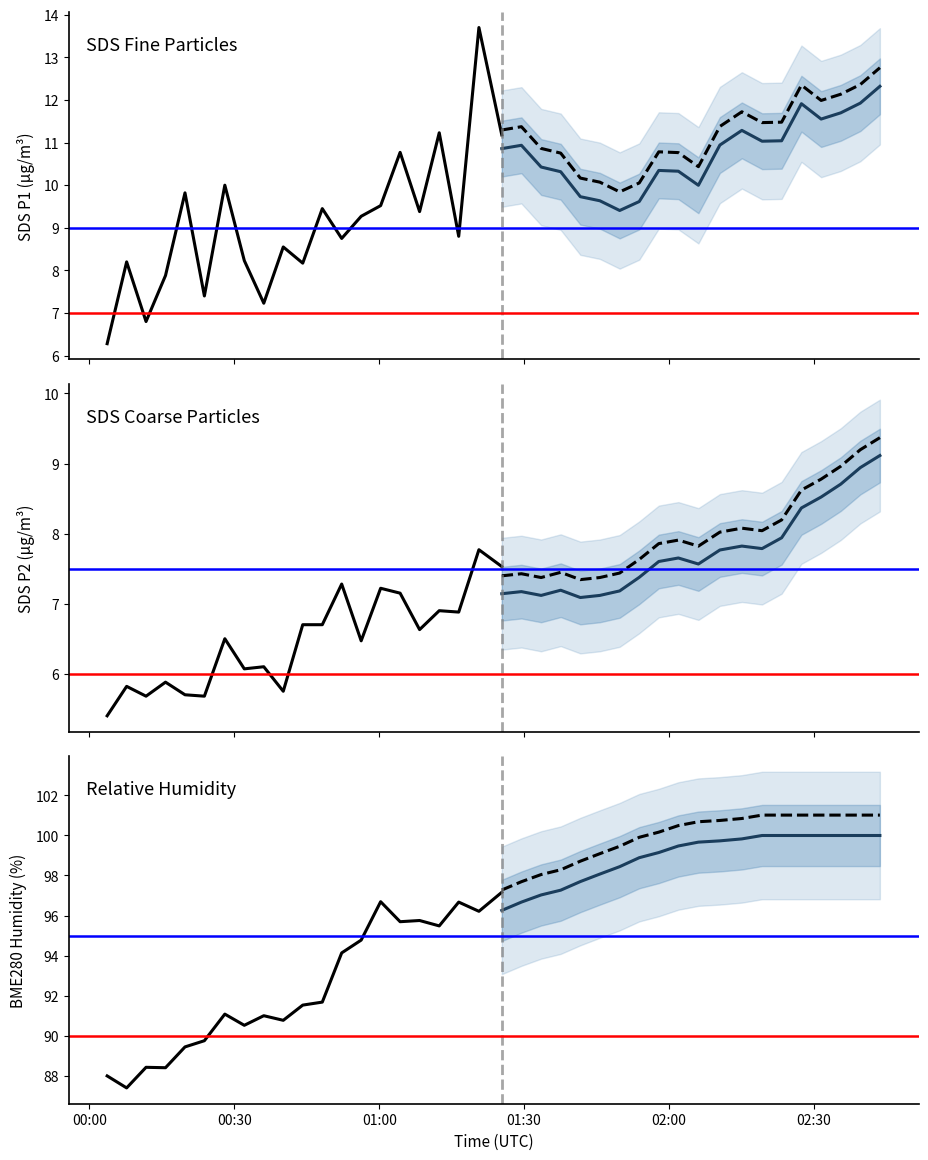

Which series changed the most between 11 and 38?

BME280_humidity